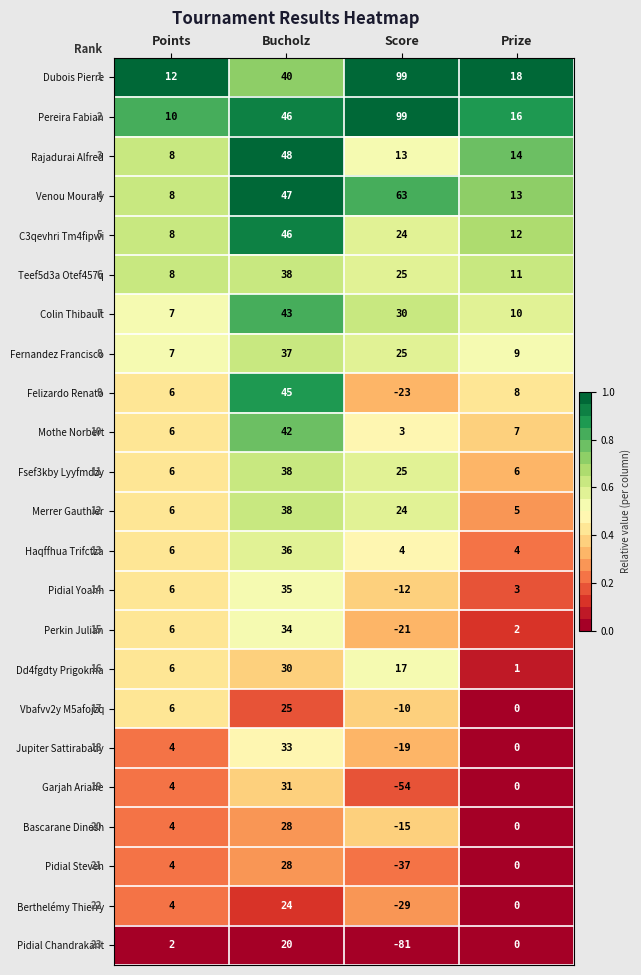

At which label is Pidial Chandrakant closest to -30?

Prize